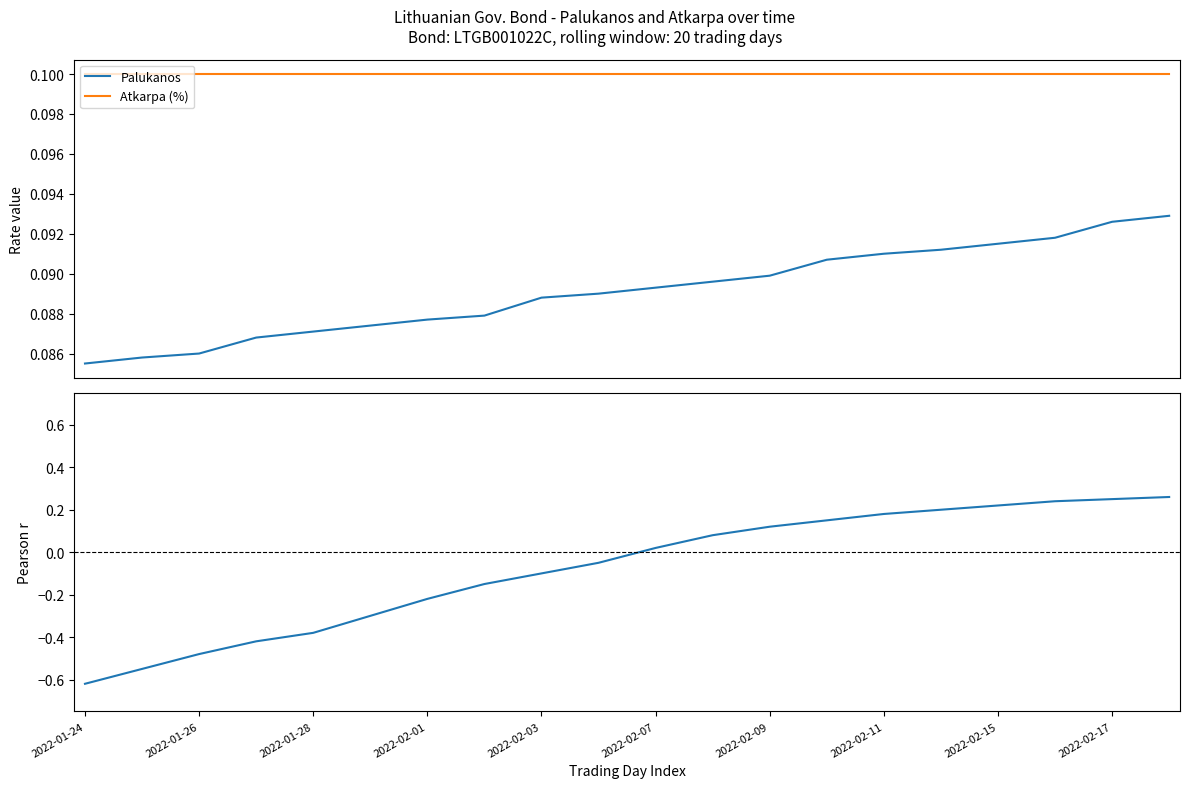

True or false: Palukanos and Atkarpa (%) cross at least once.

False